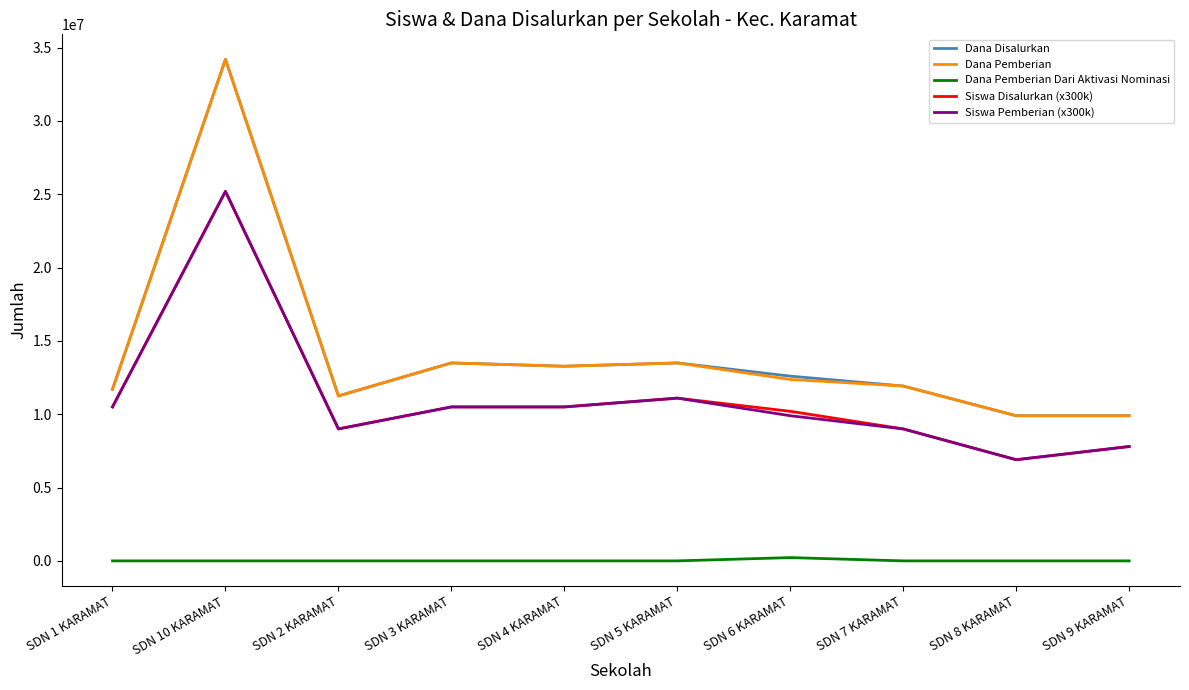

What is the spread (max minus min) of values at SDN 10 KARAMAT?

34200000